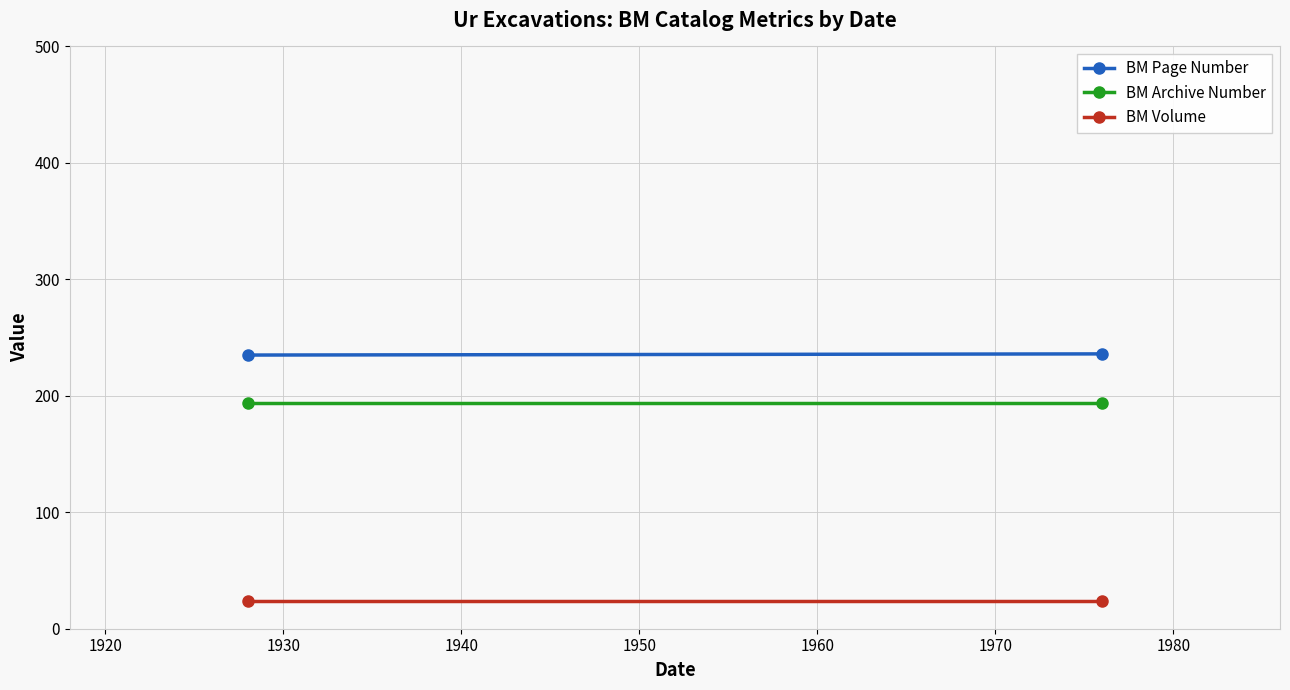

What is the lowest value of the BM Archive Number series?

194